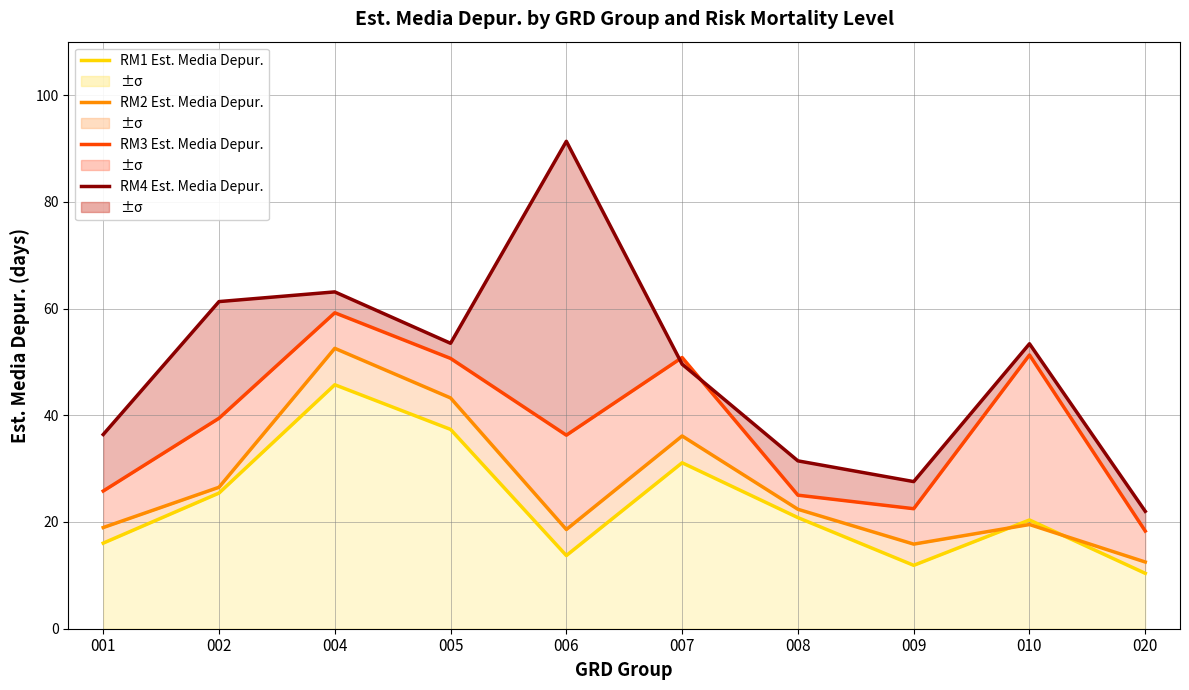

Reading left to right, extract all data points from this chart.

RM1 Est. Media Depur.: 001=16.0	002=25.4	004=45.7	005=37.3	006=13.7	007=31.1	008=20.8	009=11.9	010=20.4	020=10.4
RM2 Est. Media Depur.: 001=19.0	002=26.5	004=52.5	005=43.2	006=18.6	007=36.1	008=22.4	009=15.9	010=19.5	020=12.5
RM3 Est. Media Depur.: 001=25.8	002=39.4	004=59.2	005=50.6	006=36.3	007=50.8	008=25.0	009=22.5	010=51.3	020=18.3
RM4 Est. Media Depur.: 001=36.4	002=61.3	004=63.1	005=53.5	006=91.3	007=49.6	008=31.5	009=27.6	010=53.4	020=22.0